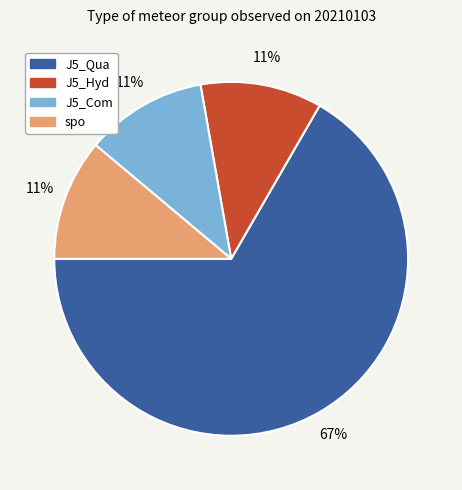

The J5_Hyd slice represents 11% of the pie. True or false?

True